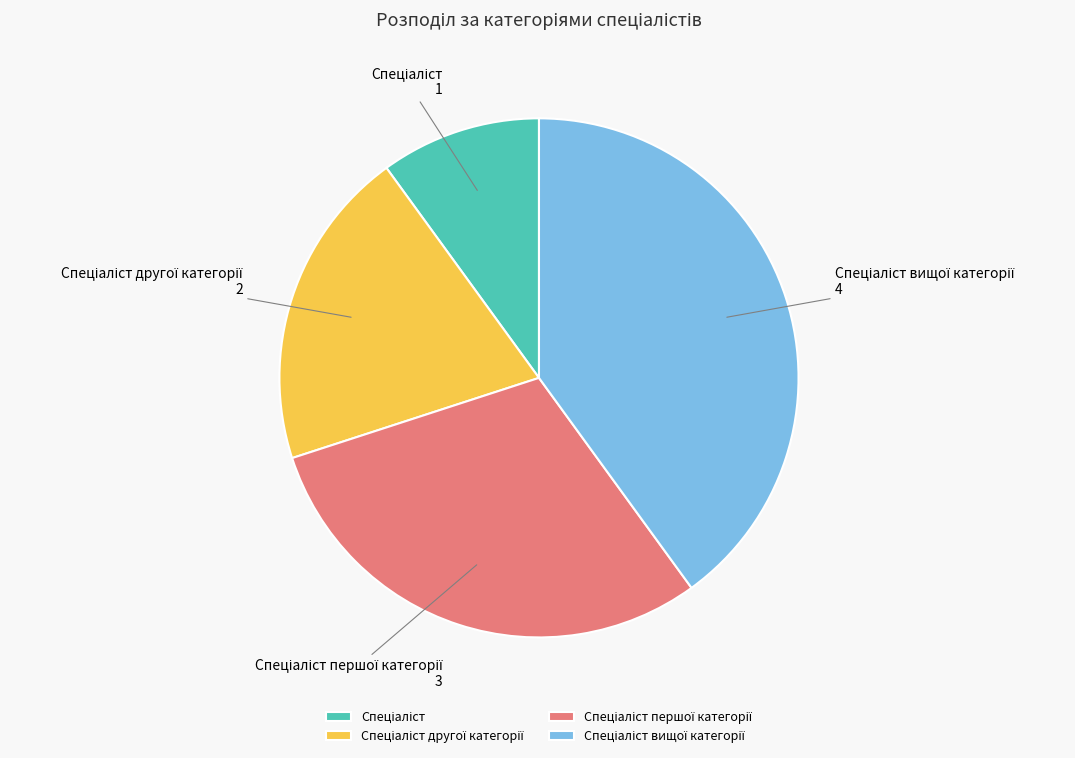

Does any single category account for the majority?

No